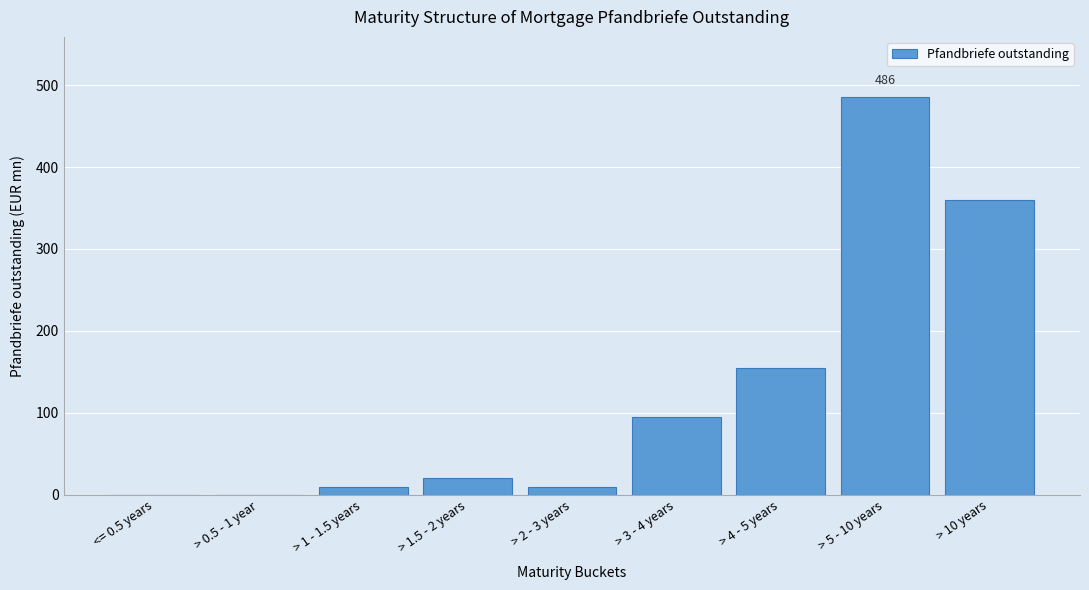

Reading left to right, list all the values displayed in this chart.

<= 0.5 years=0.0	> 0.5 - 1 year=0.0	> 1 - 1.5 years=10.0	> 1.5 - 2 years=20.0	> 2 - 3 years=10.0	> 3 - 4 years=95.0	> 4 - 5 years=155.0	> 5 - 10 years=486.0	> 10 years=360.3